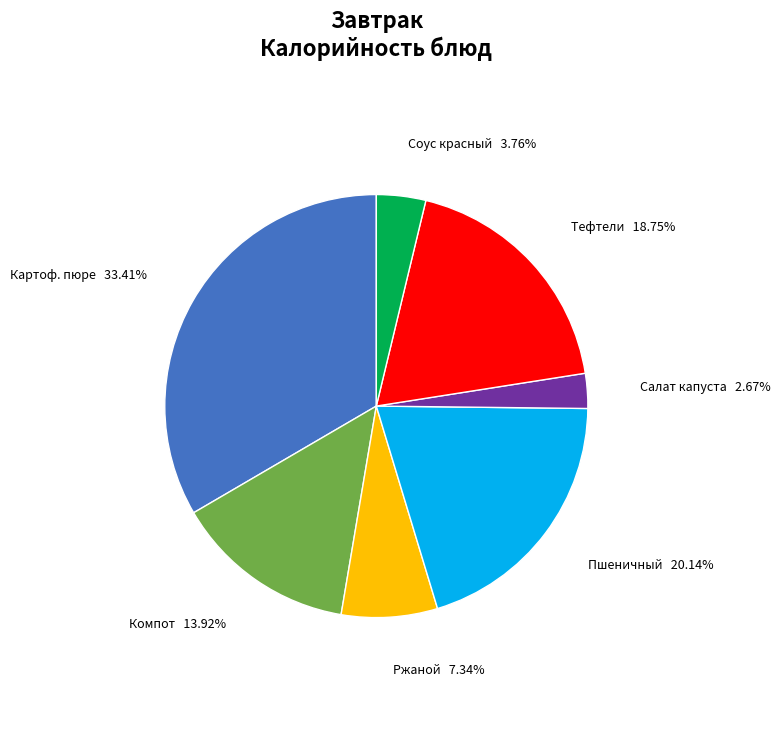

Which slice is the largest?

Картоф. пюре